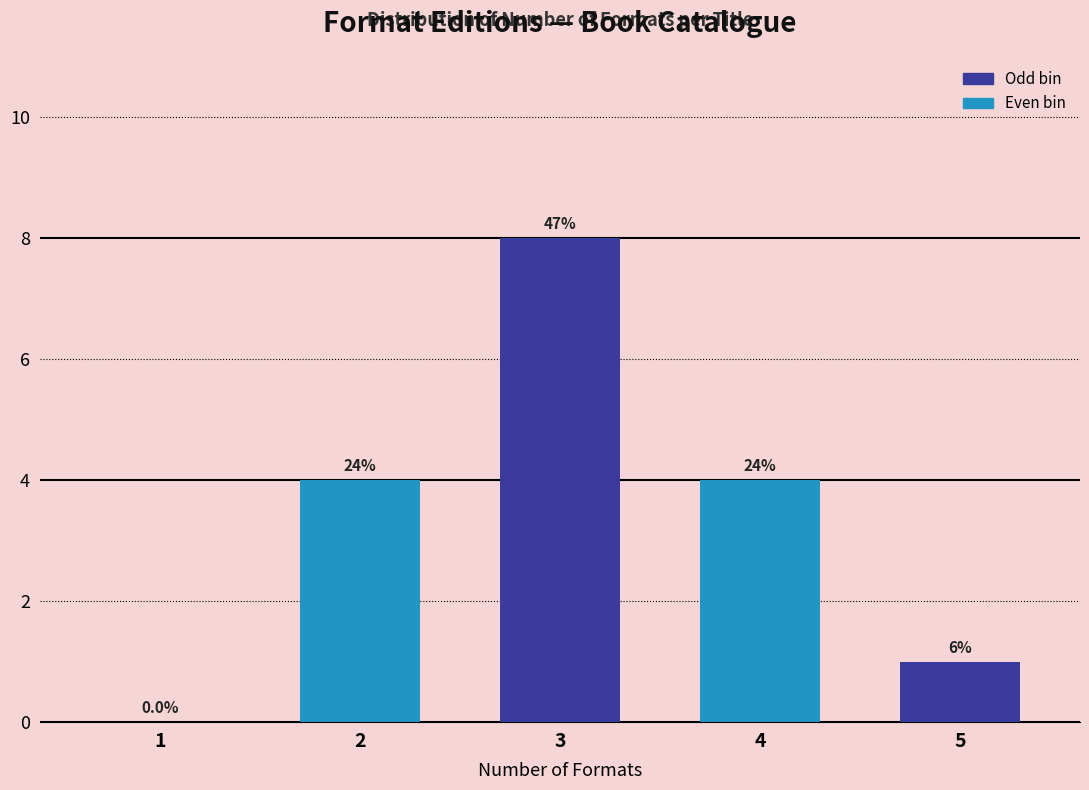

Are the bars horizontal?

No